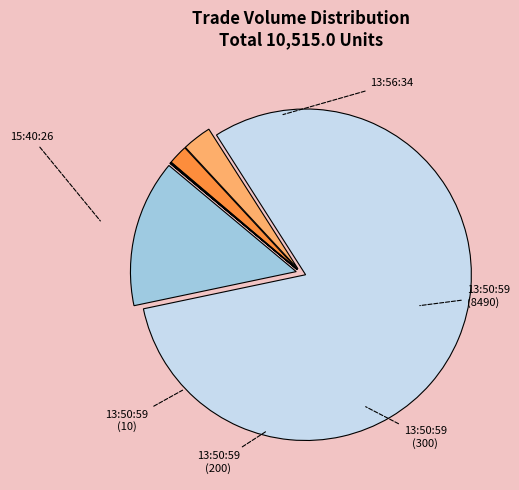

What is the change in value from 15:40:26 to 13:56:34?

+1505